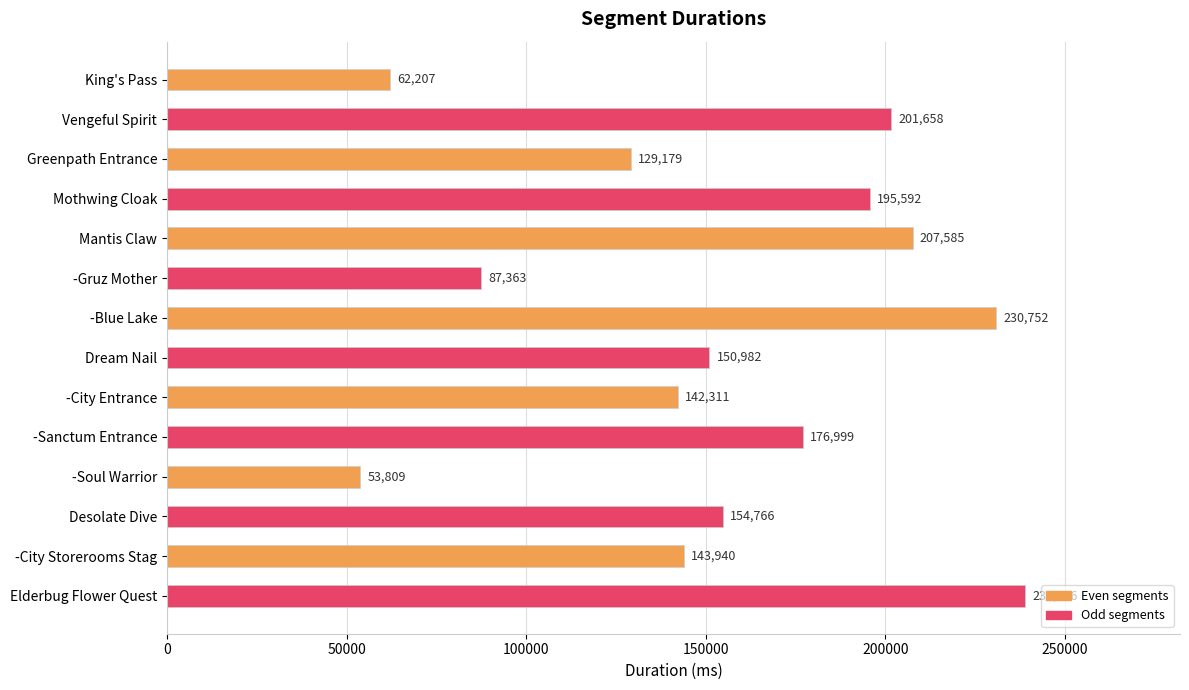

Count the number of categories in the chart.

14